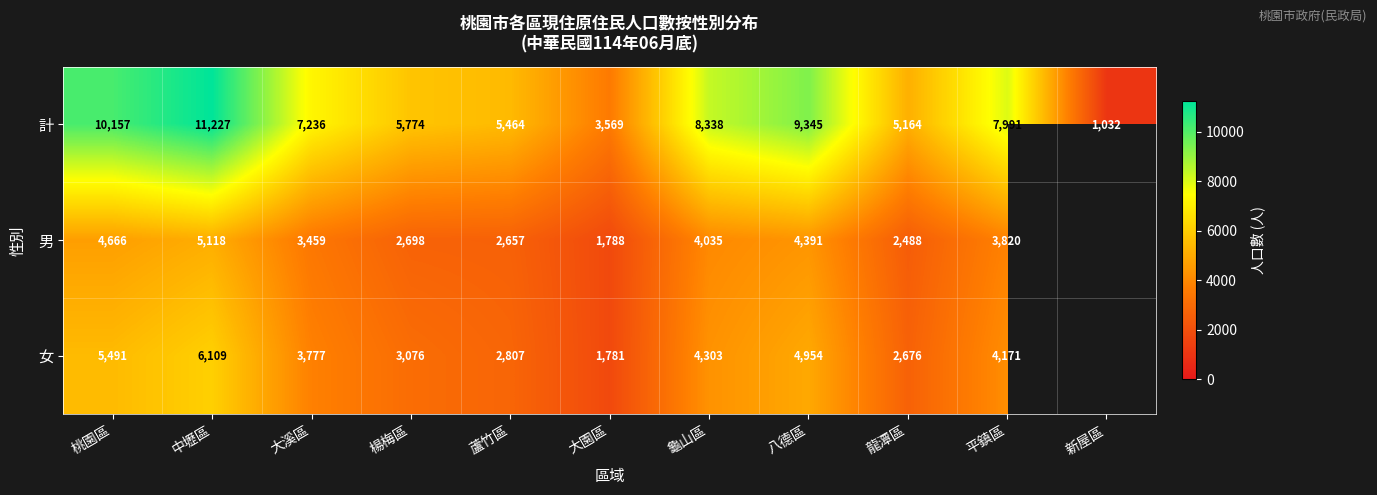

What is the difference between the second highest and minimum values in the 計 series?

9125